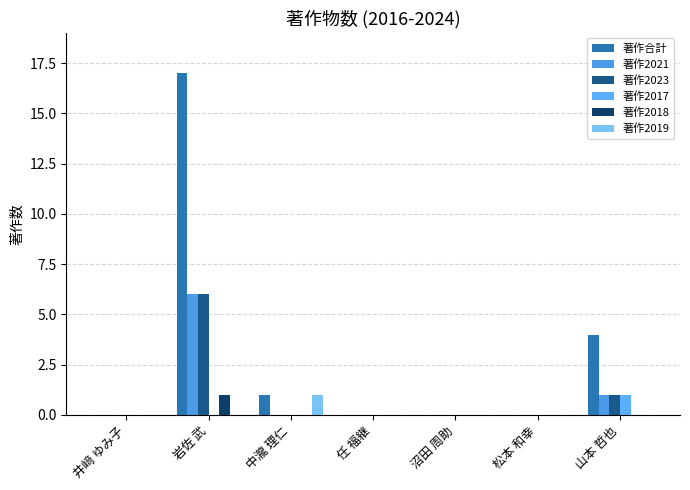

Count the number of categories in the chart.

7